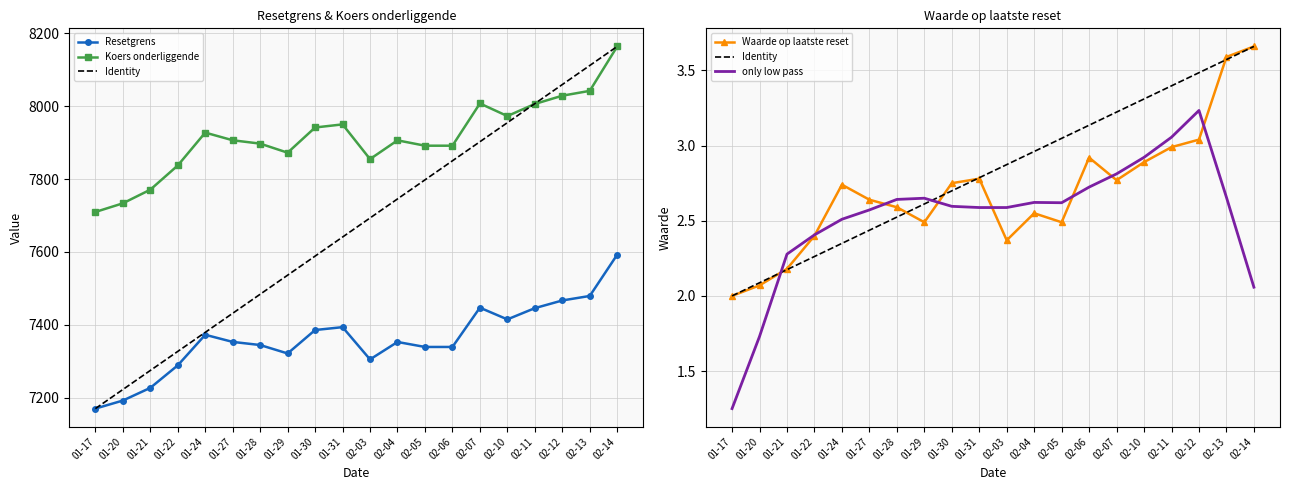

What is the sum of all Identity values?

56.6